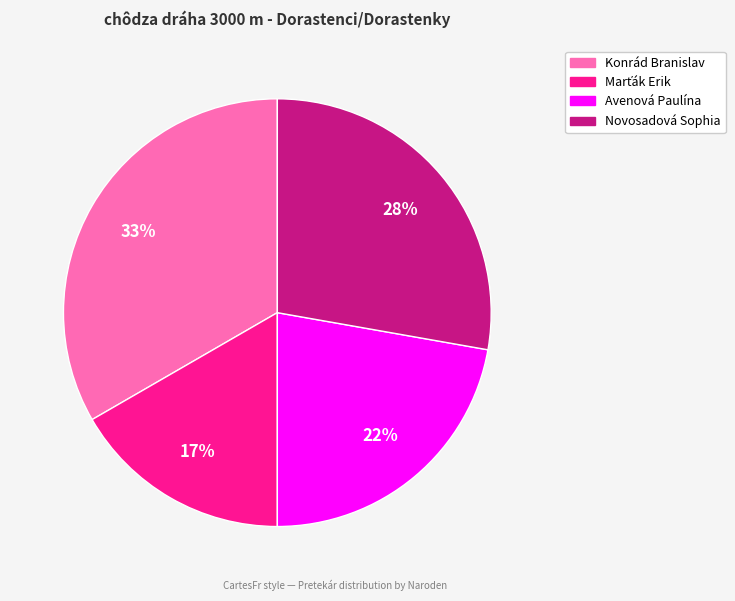

Does any single category account for the majority?

No